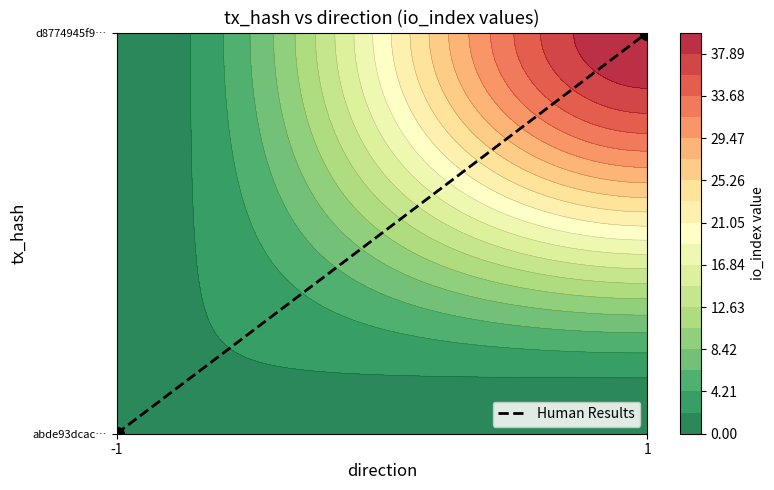

Rank the categories by value from highest to lowest.

1, -1